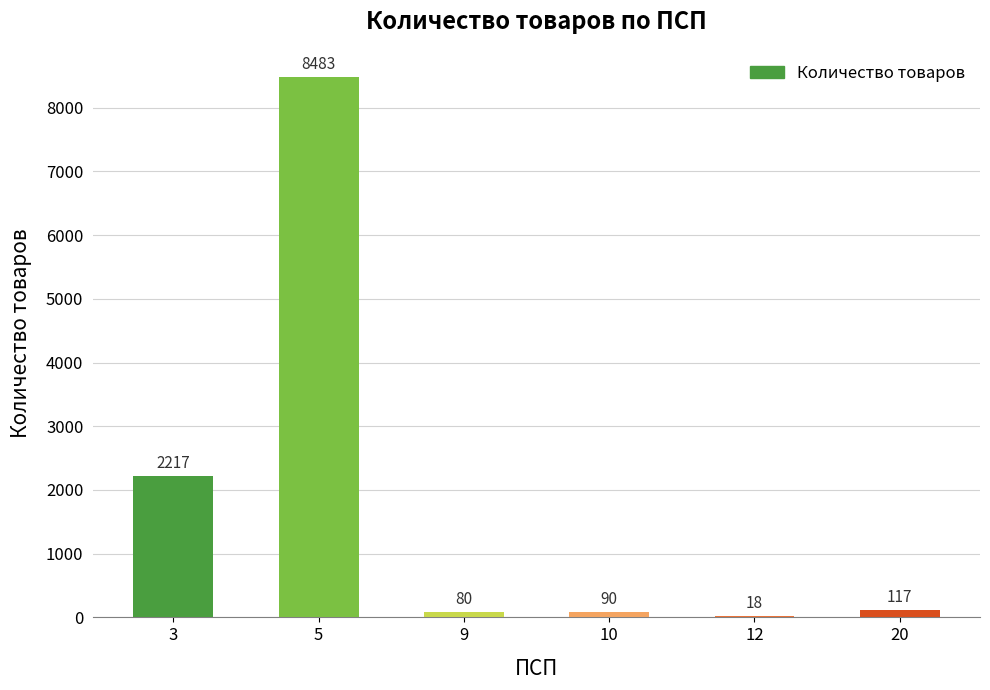

Is it true that the value at 3 is 3354?

False